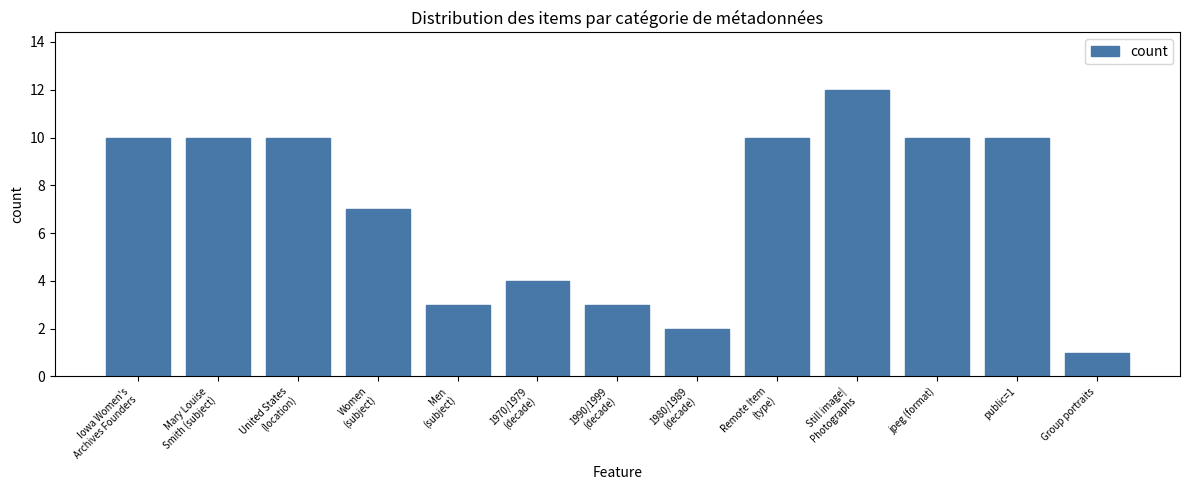

How many values are below 10?

6